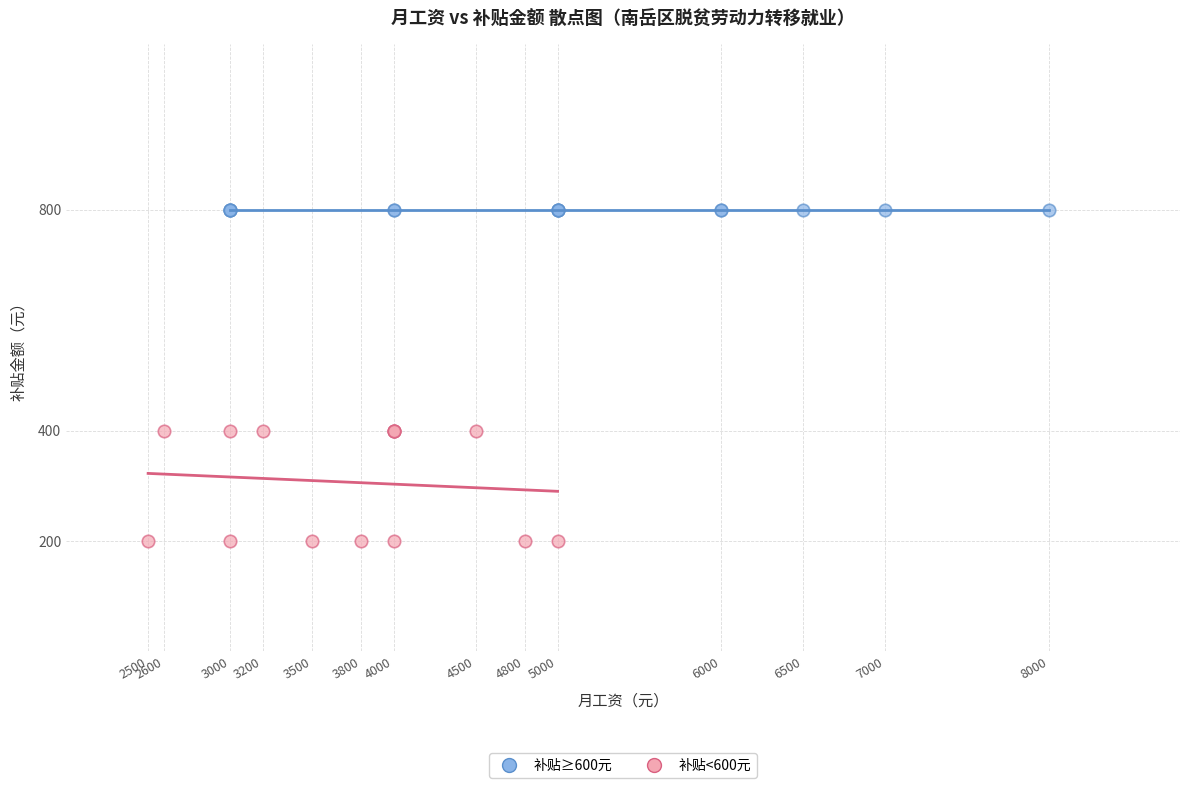

Which series contains the highest Y value?

补贴≥600元